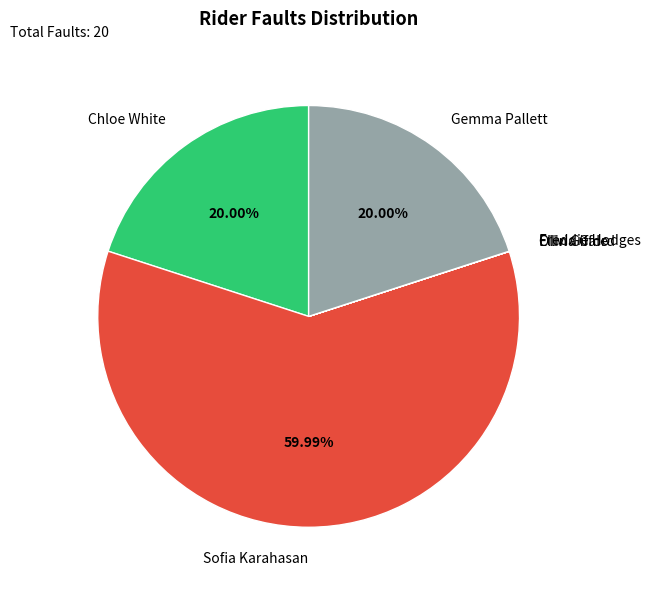

Is there any slice that represents more than half of the pie?

Yes